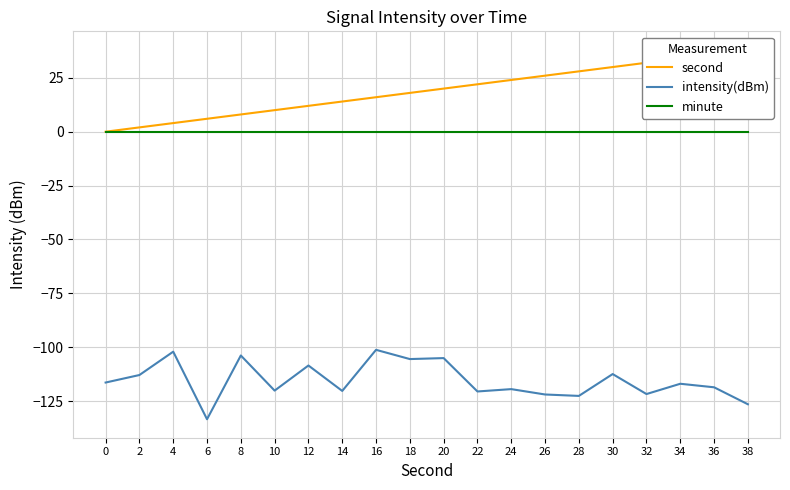

Does the chart display data point markers on the line(s)?

No